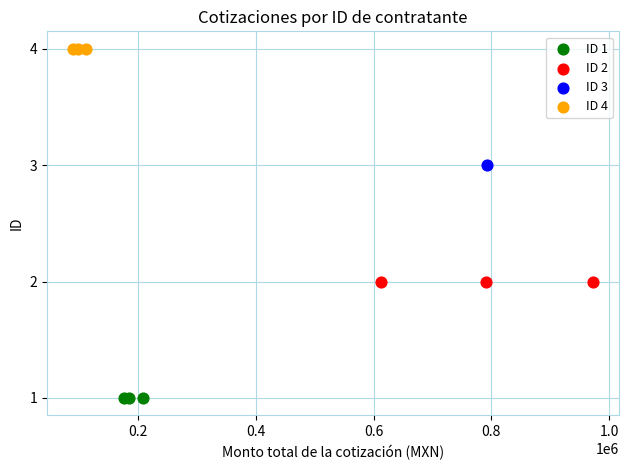

What are all the series names shown in the legend?

ID 1, ID 2, ID 3, ID 4